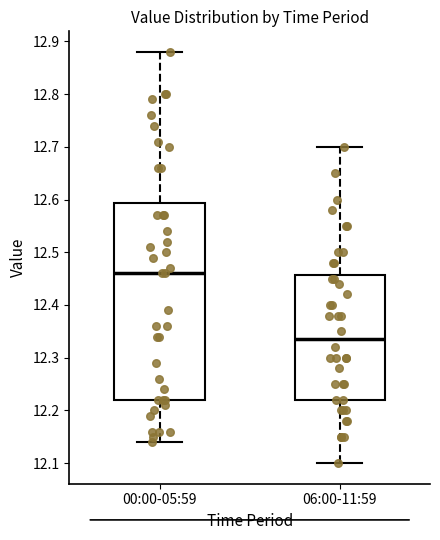

Reading left to right, read every box against the y-axis: the position of its median line, the range the box covers, and the ends of its whiskers. The values are not printed on the chart, so give them approximately, as read against the axis.

00:00-05:59: median 12.46, box 12.22 to 12.59, whiskers 12.14 to 12.88
06:00-11:59: median 12.34, box 12.22 to 12.46, whiskers 12.10 to 12.70